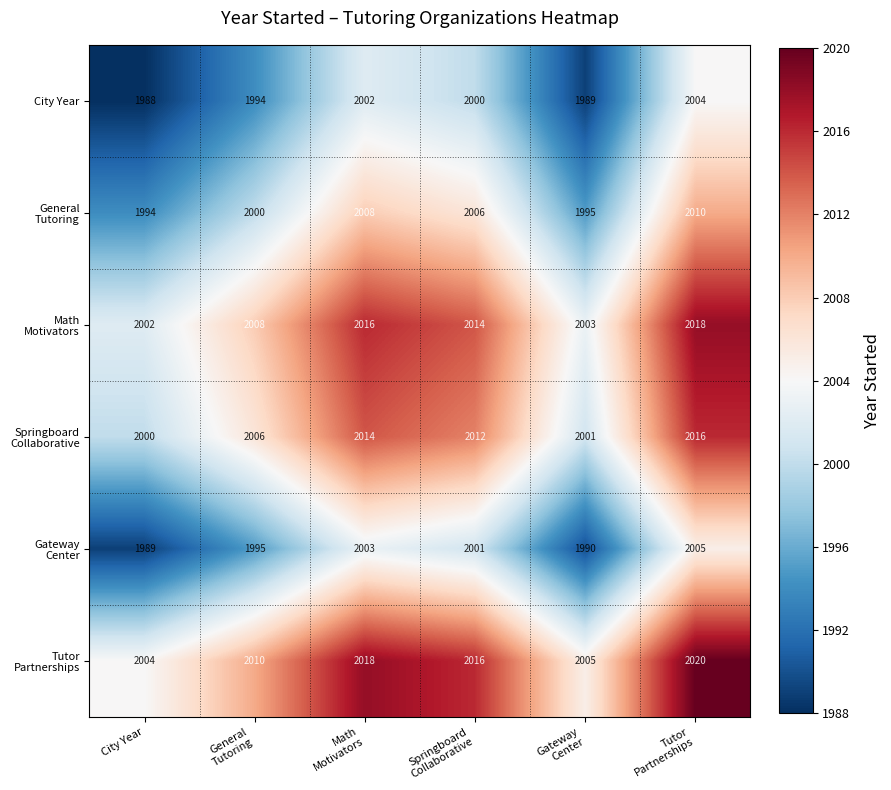

What is the greatest value displayed?

2020